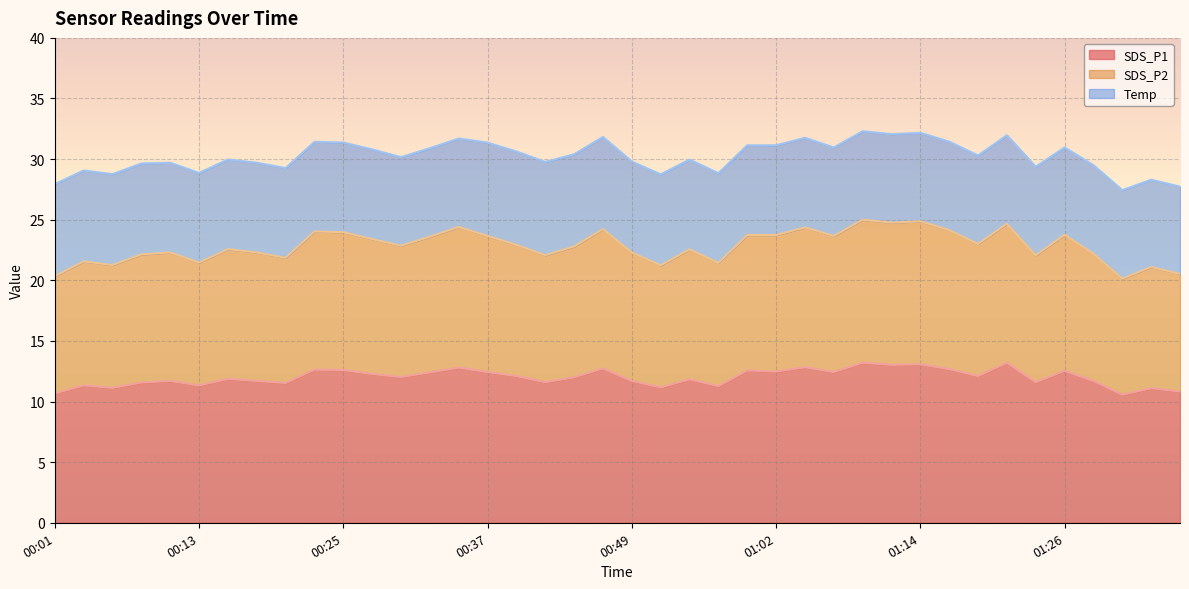

What value does the SDS_P1 series have at 01:14?

13.1